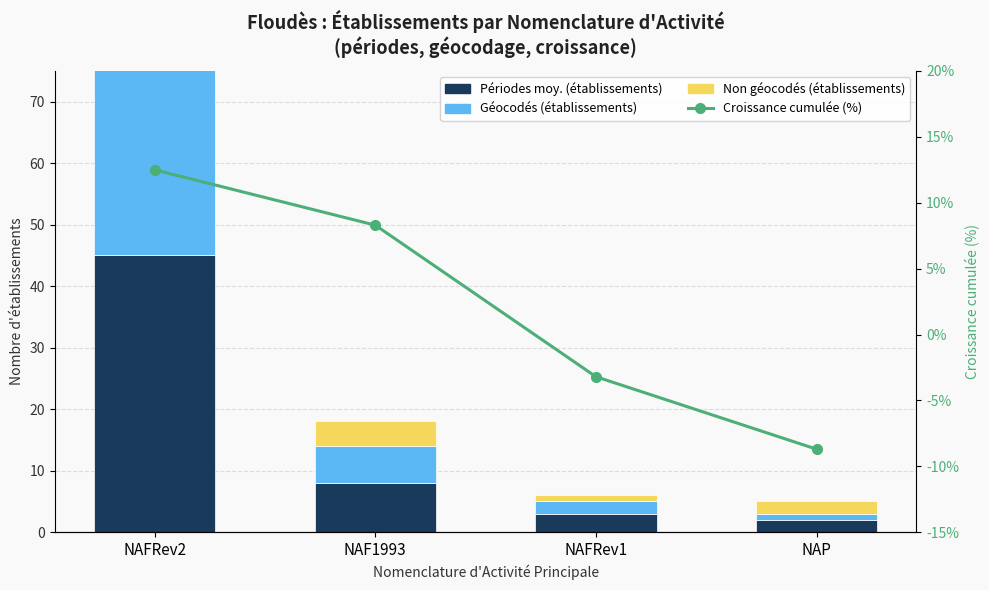

What is the total value across all series at NAFRev2?

107.5